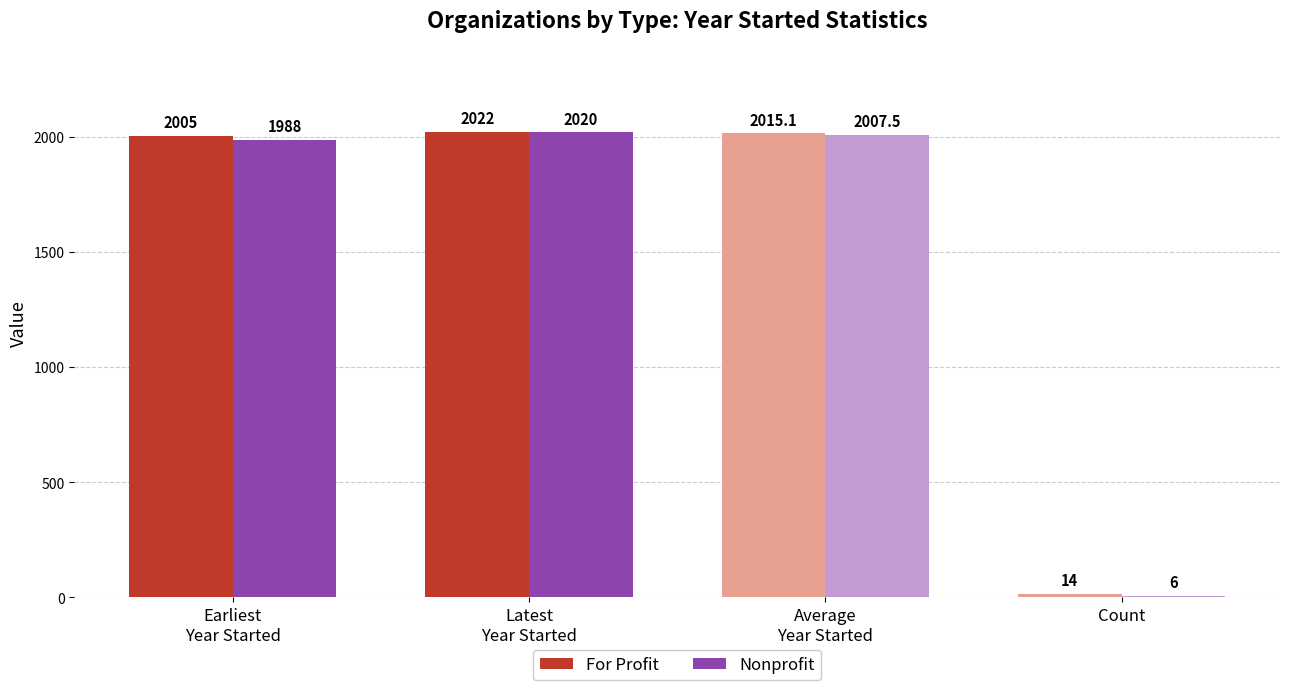

True or false: For Profit has a value of 14.0 at Count.

True